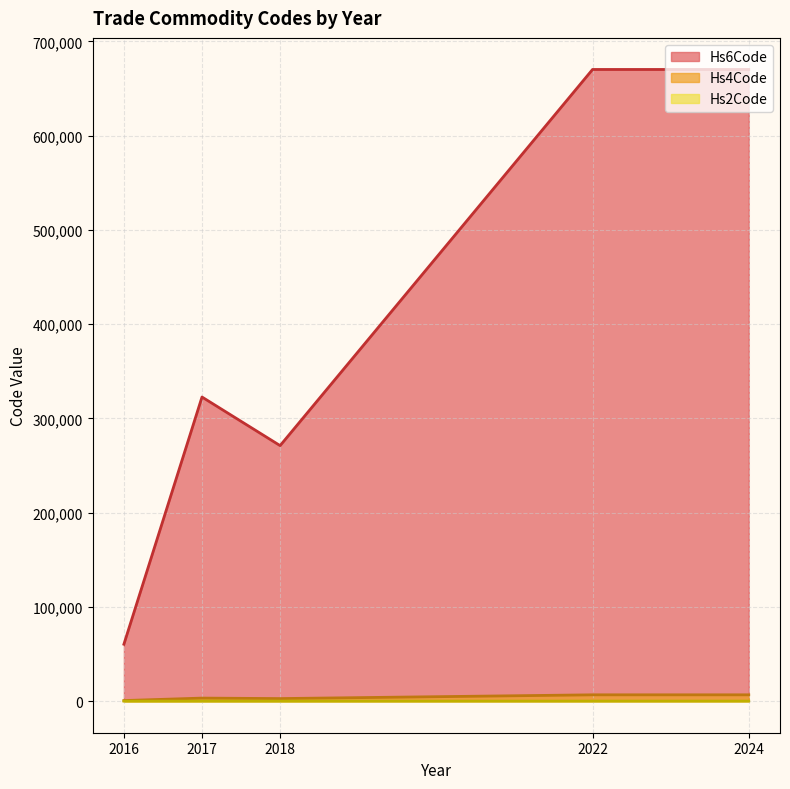

What are all the series names shown in the legend?

Hs6Code, Hs4Code, Hs2Code